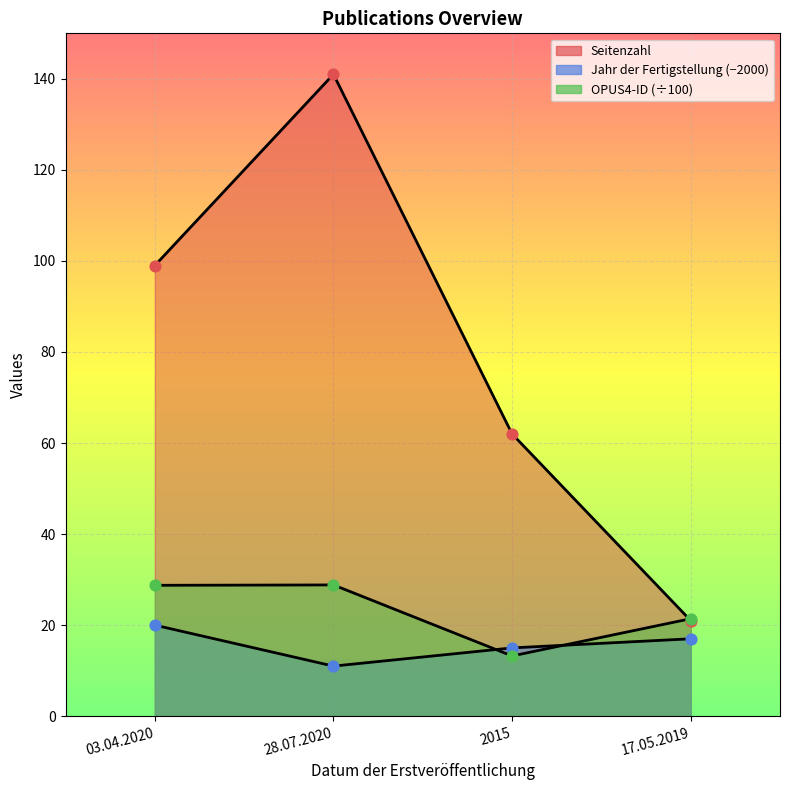

Which series has the largest total across all categories?

Seitenzahl